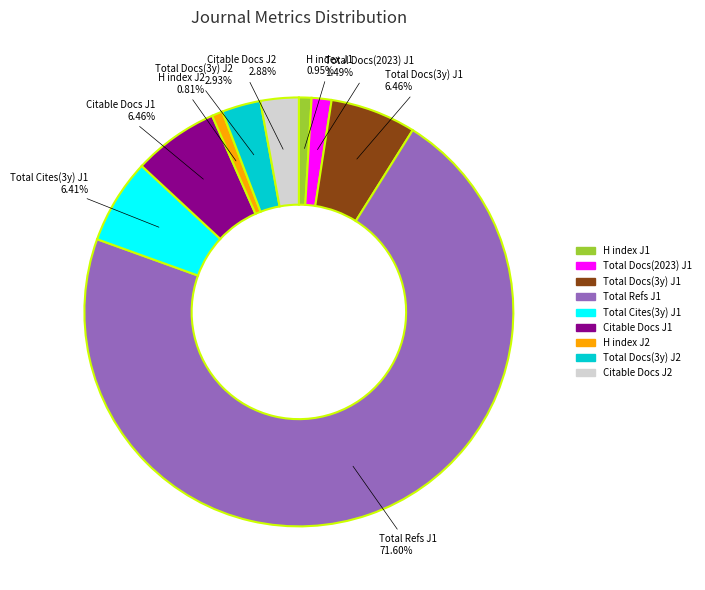

How many slices are in this pie chart?

9